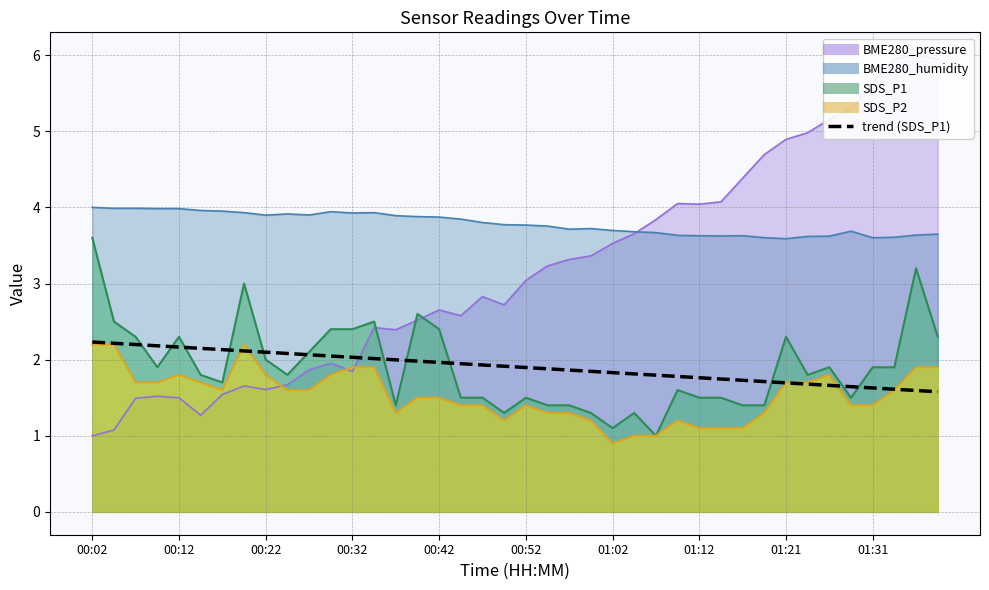

The chart shows a value of 2.3 at 37. True or false?

False